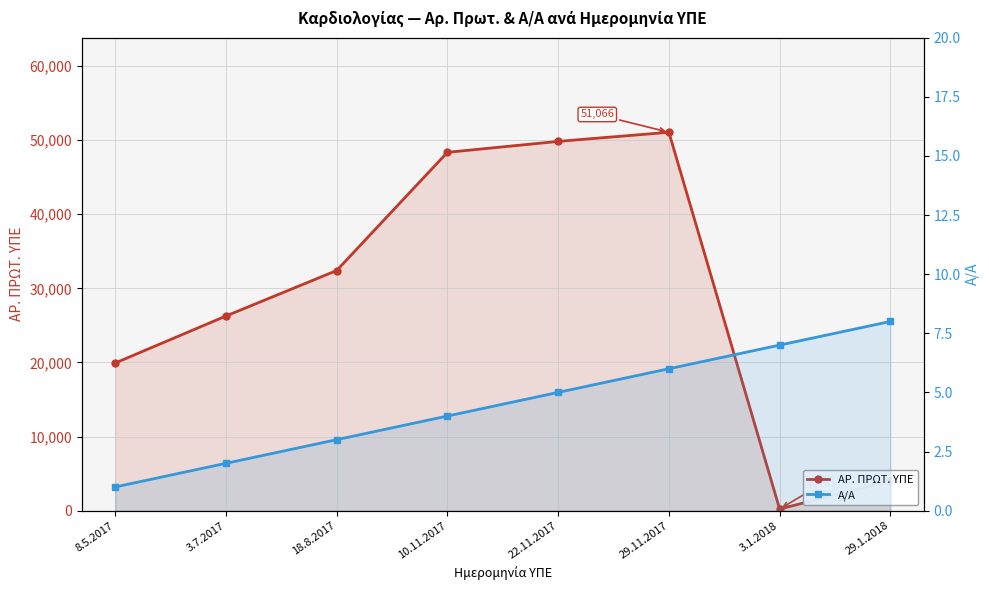

What is the minimum value shown in the chart?

1